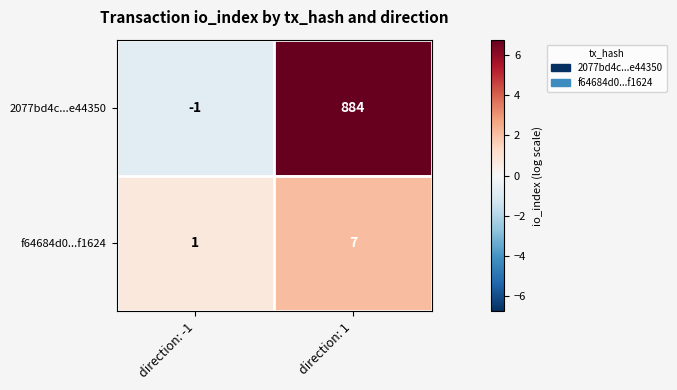

What is the greatest value displayed?

884